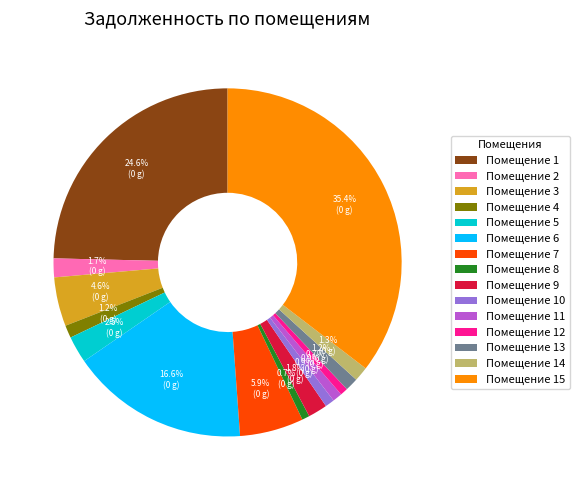

Does any single category account for the majority?

No